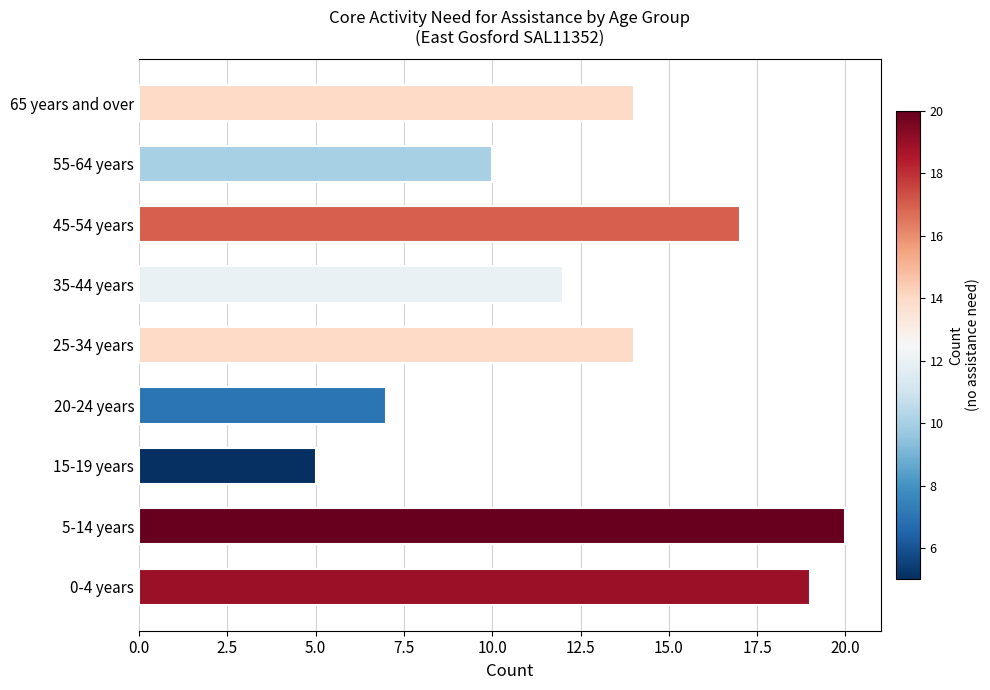

What is the greatest value displayed?

20